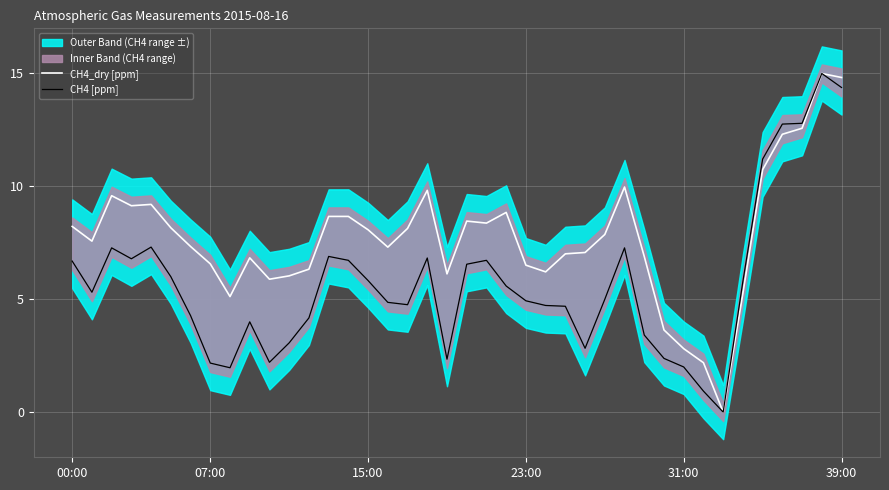

At which category does the chart reach its minimum across all series?

33